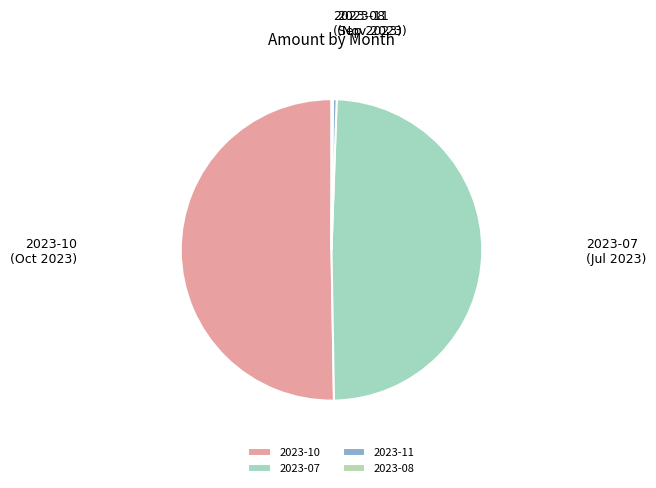

Do 2023-10 and 2023-07 together represent more than half of the pie?

Yes